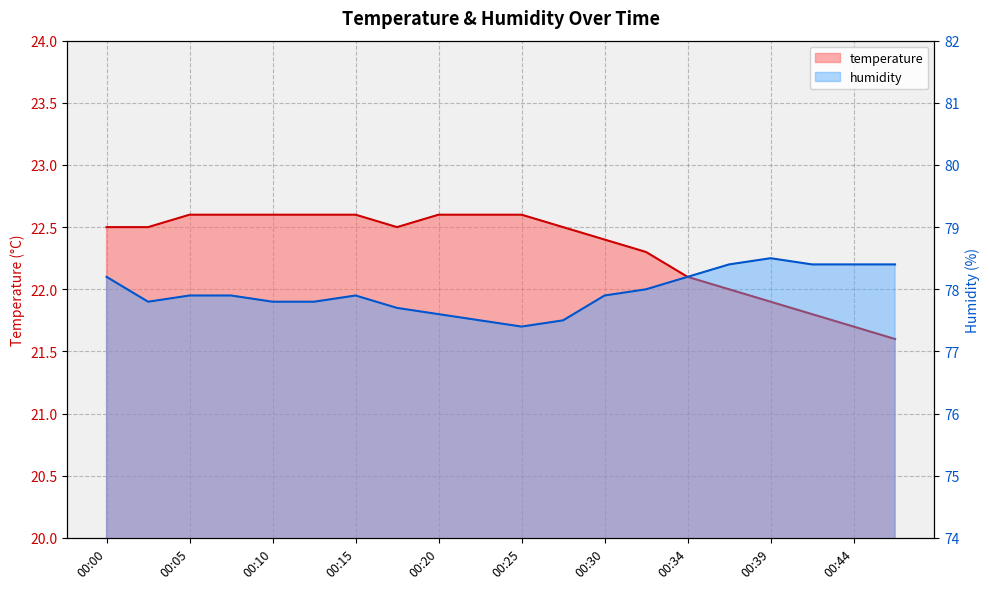

At how many categories does at least one series exceed 65?

20